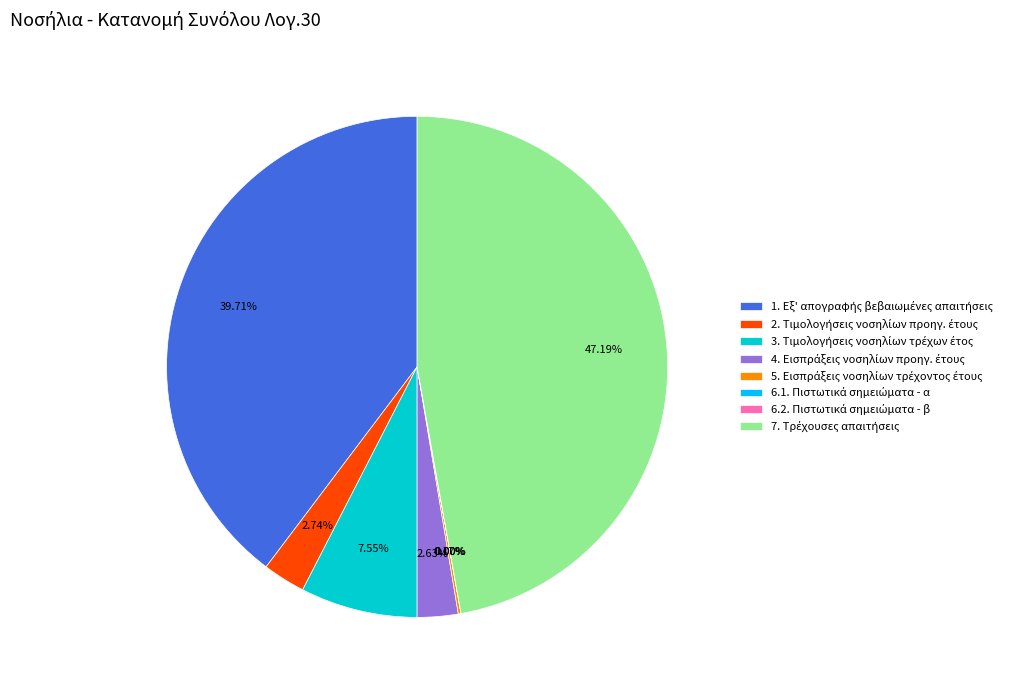

Does any single category account for the majority?

No